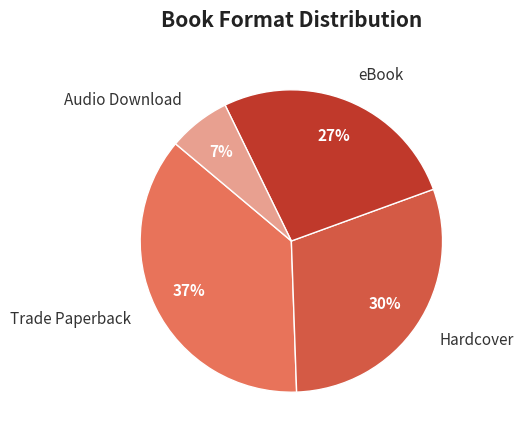

The Trade Paperback slice represents 37% of the pie. True or false?

True